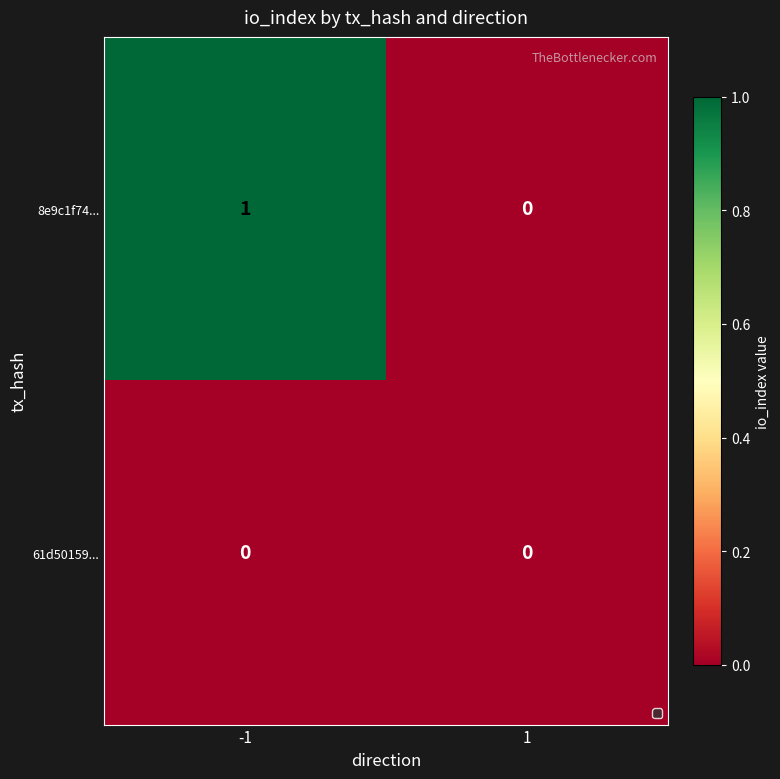

Reading left to right, list all the values displayed in this chart.

8e9c1f74...: -1=1	1=0
61d50159...: -1=0	1=0